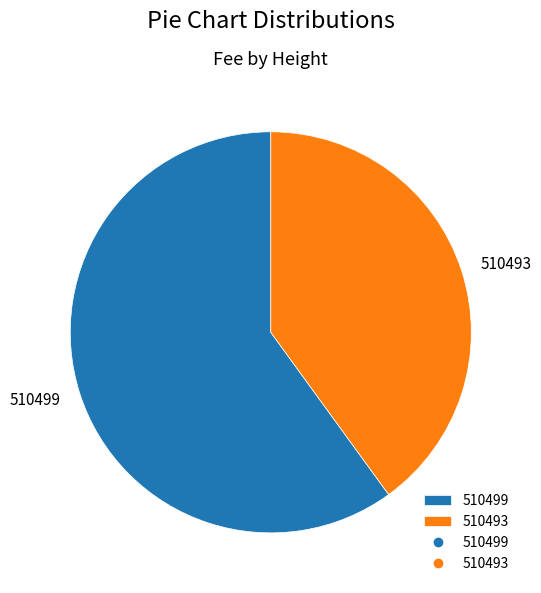

Which has a higher value, 510499 or 510493?

510499